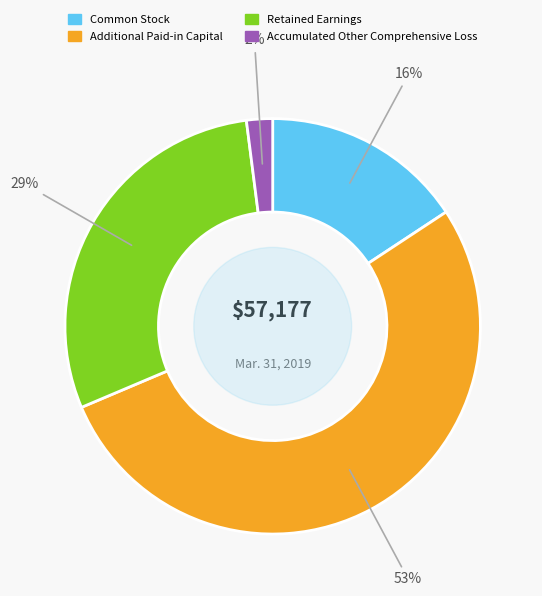

Between Common Stock and Additional Paid-in Capital, which is larger?

Additional Paid-in Capital